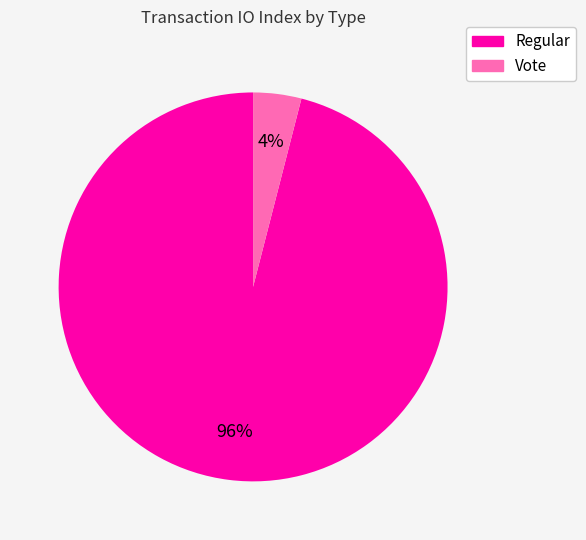

What percentage is the Regular slice, to the nearest percent?

96%